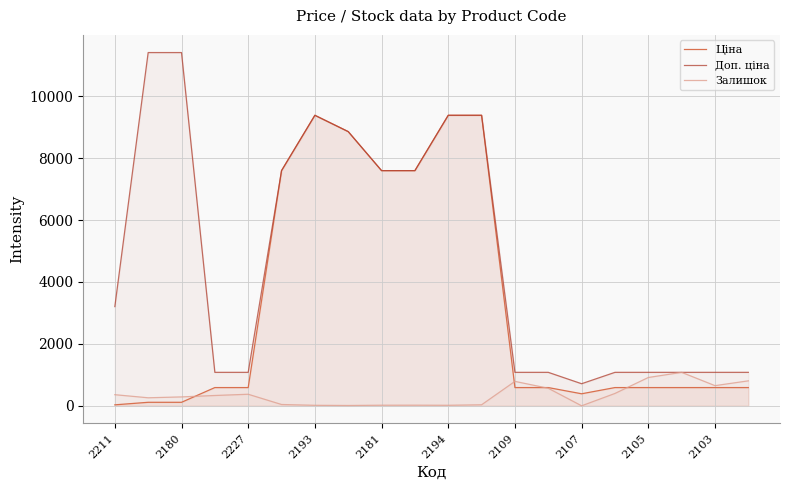

Rank the series by their average value, from highest to lowest.

Доп. ціна, Ціна, Залишок